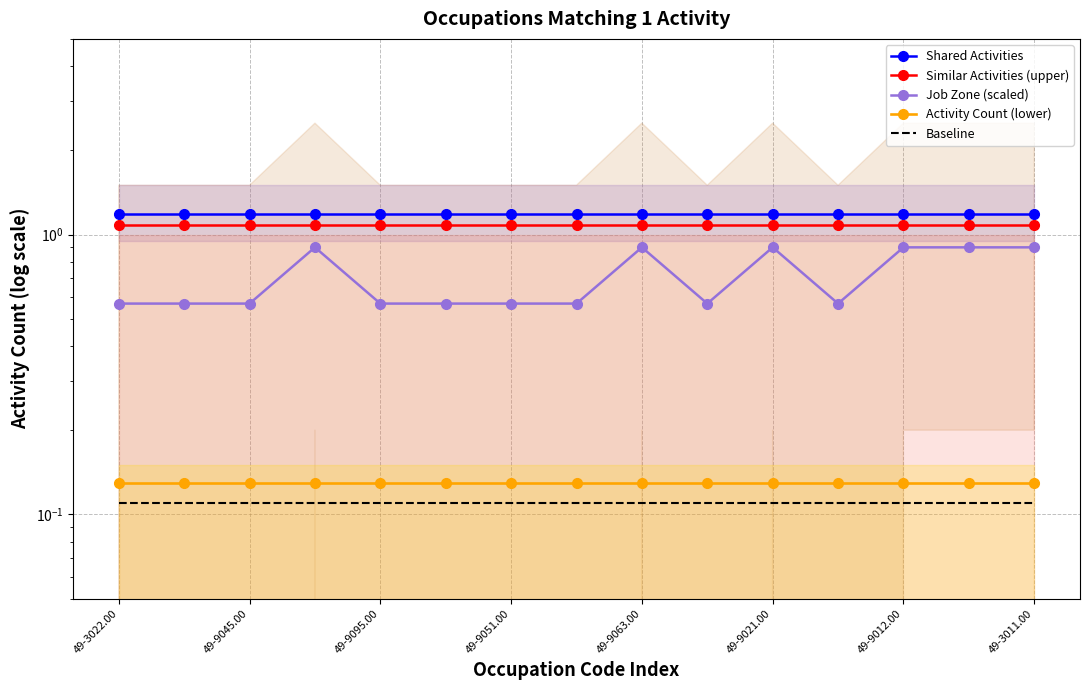

At which category does Job Zone (scaled) reach its first local valley?

9